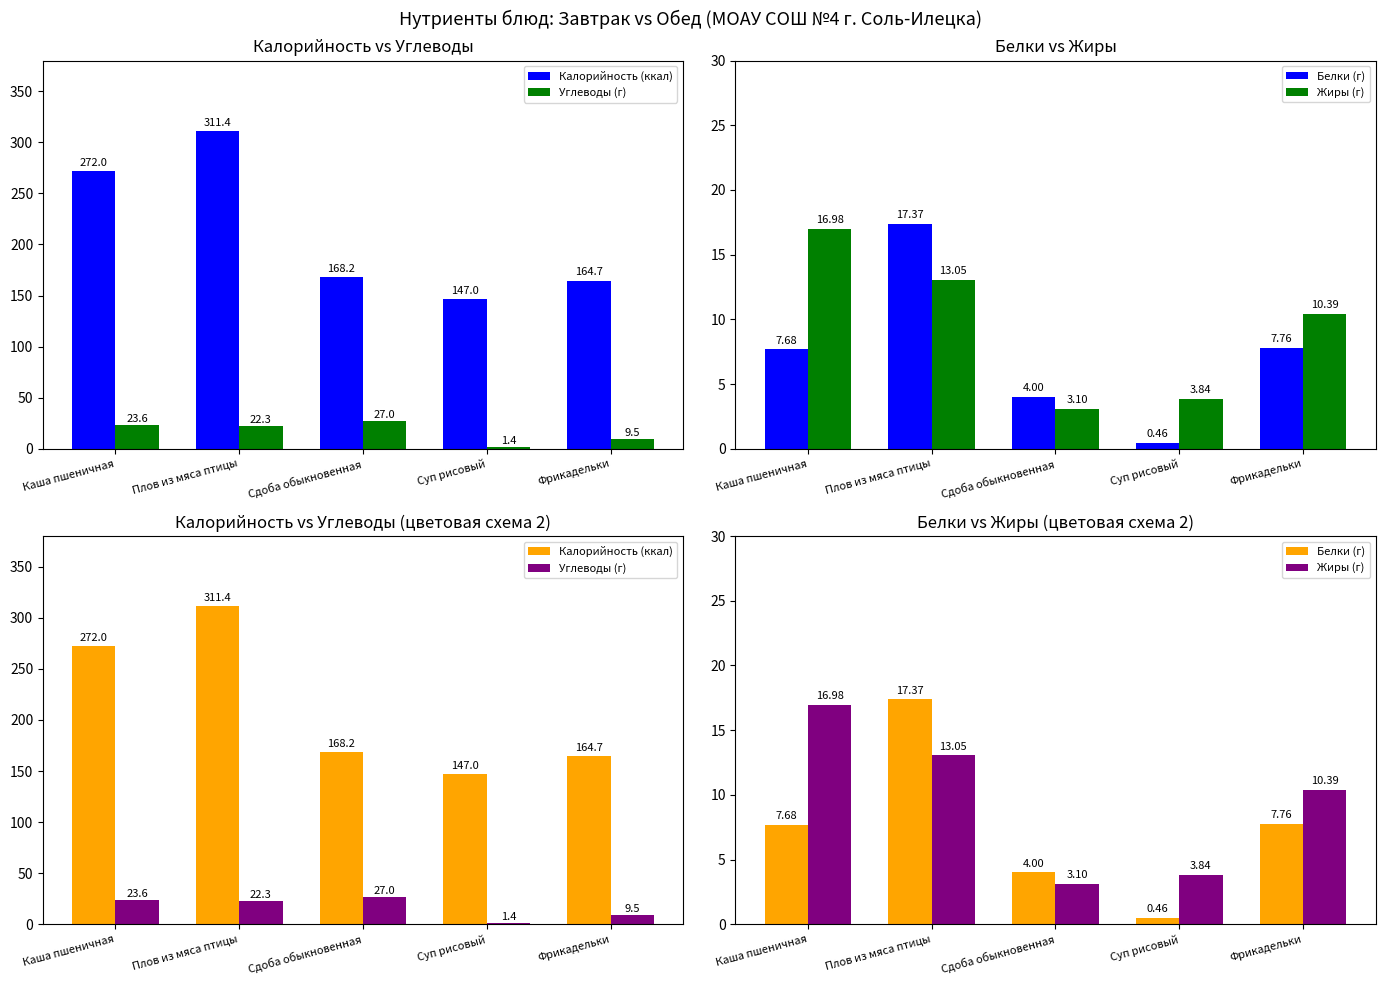

What are all the series names shown in the legend?

Калорийность (ккал), Углеводы (г), Белки (г), Жиры (г)